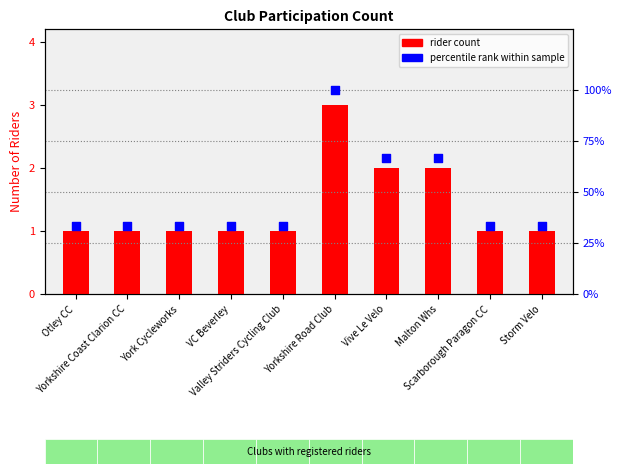

Which series has the largest total across all categories?

percentile rank within sample